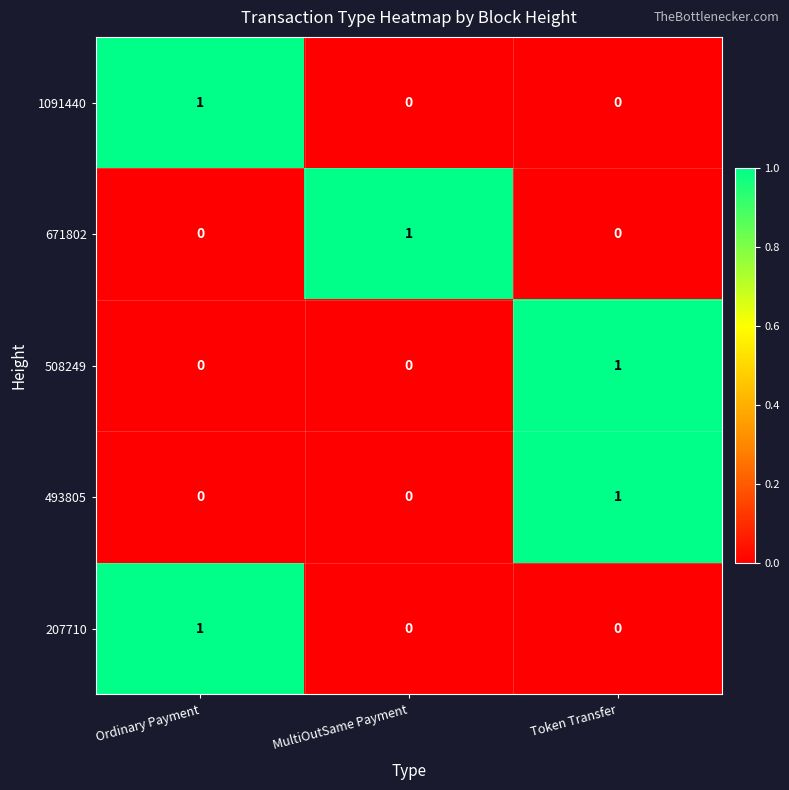

The 207710 series shows -1 at Token Transfer. True or false?

False